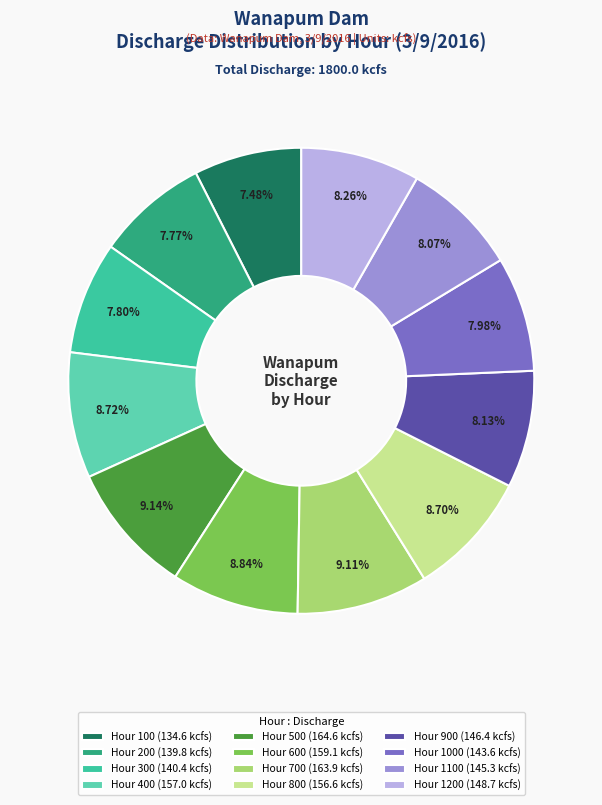

Does any single category account for the majority?

No